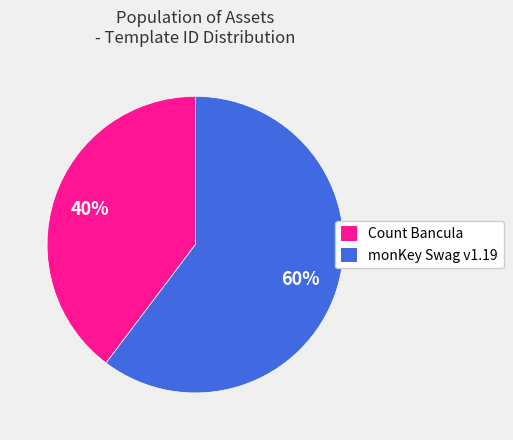

To the nearest percent, what is the combined percentage of monKey Swag v1.19 and Count Bancula?

100%